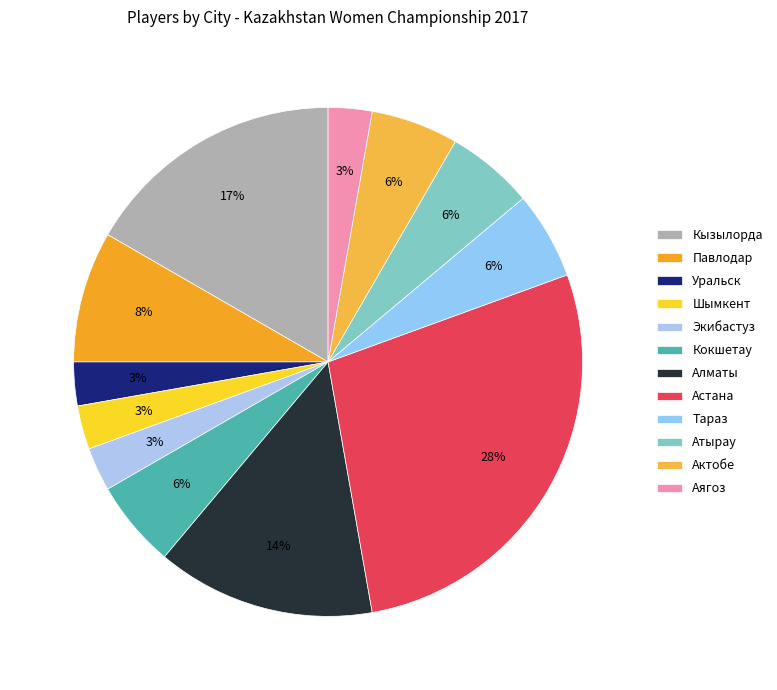

Is it true that Кызылорда is 4% of the pie?

False